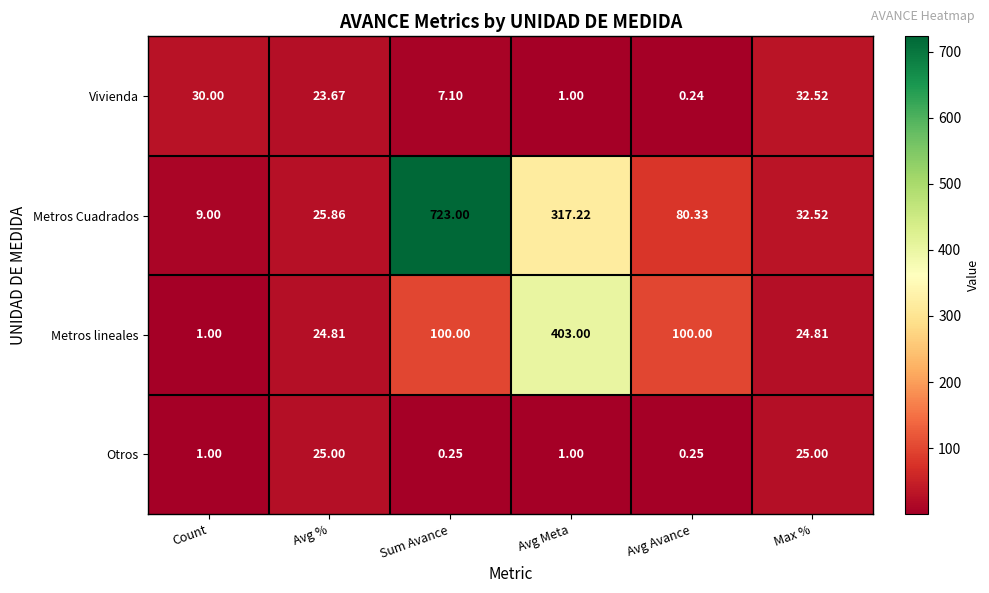

Where is Metros Cuadrados nearest to the value 366?

Avg Meta